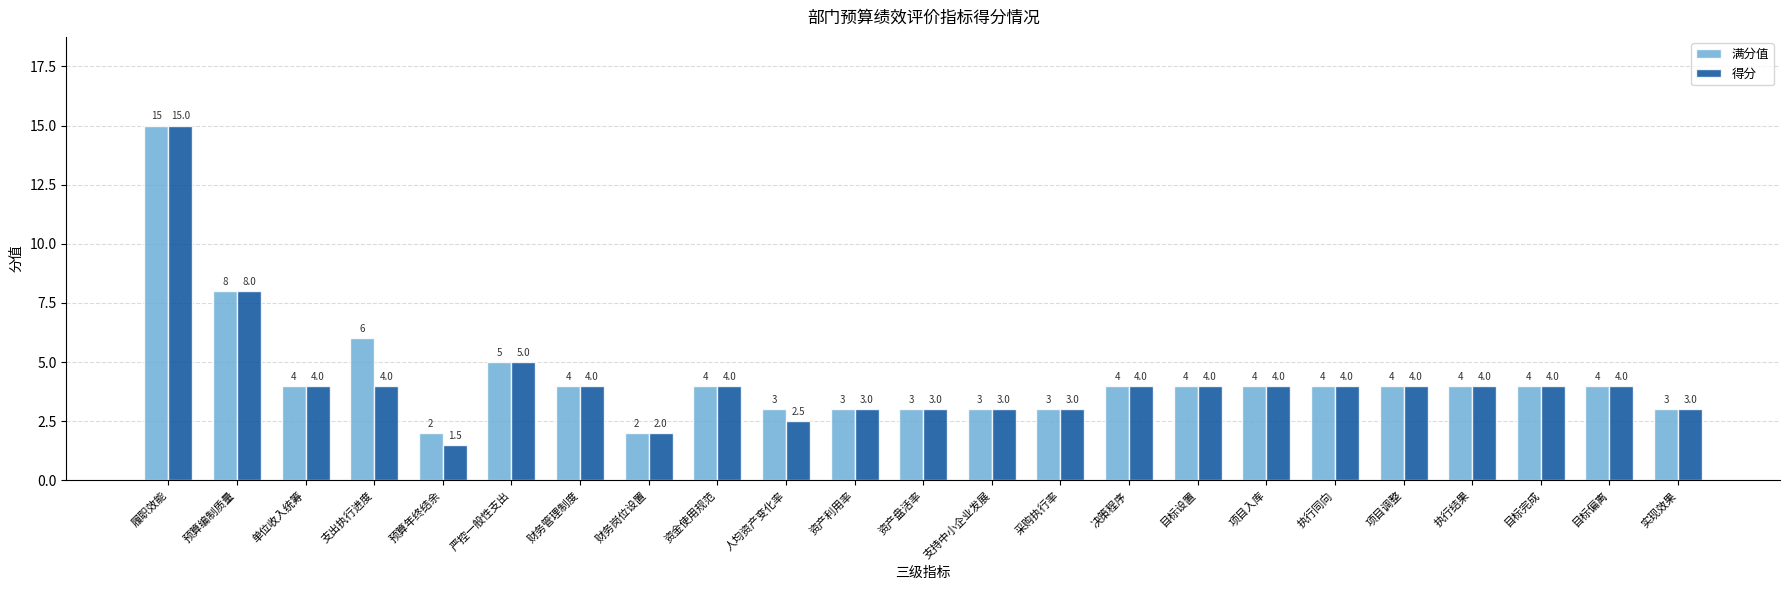

What is the maximum value for 满分值?

15.0